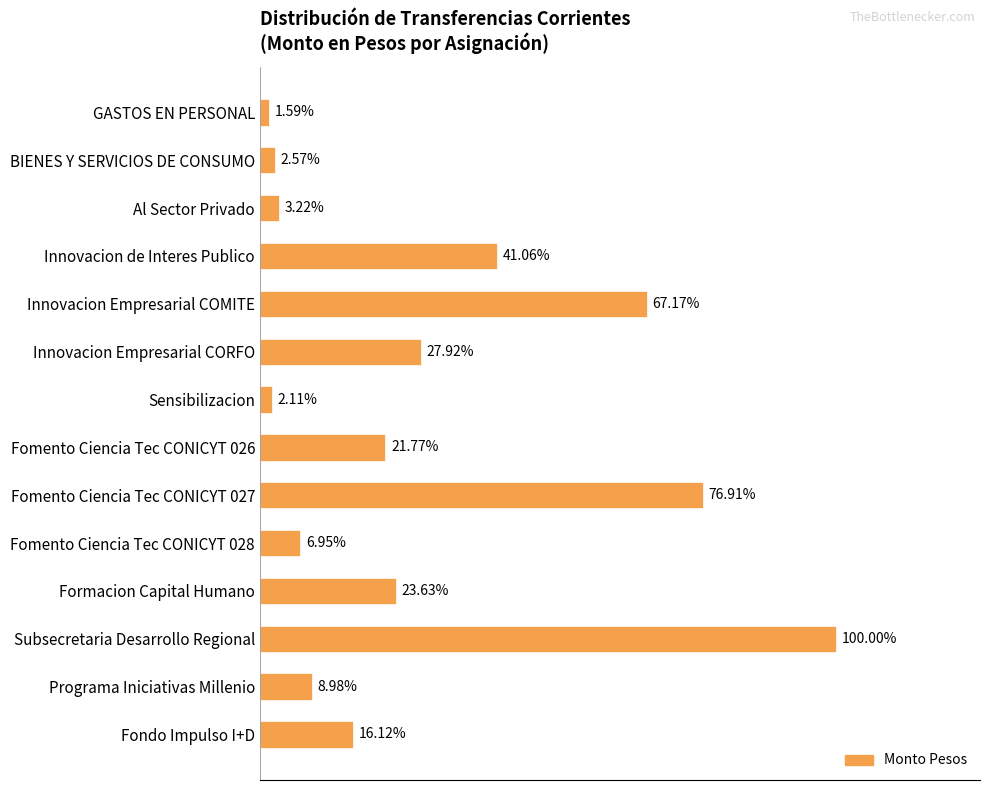

Are the bars horizontal?

Yes